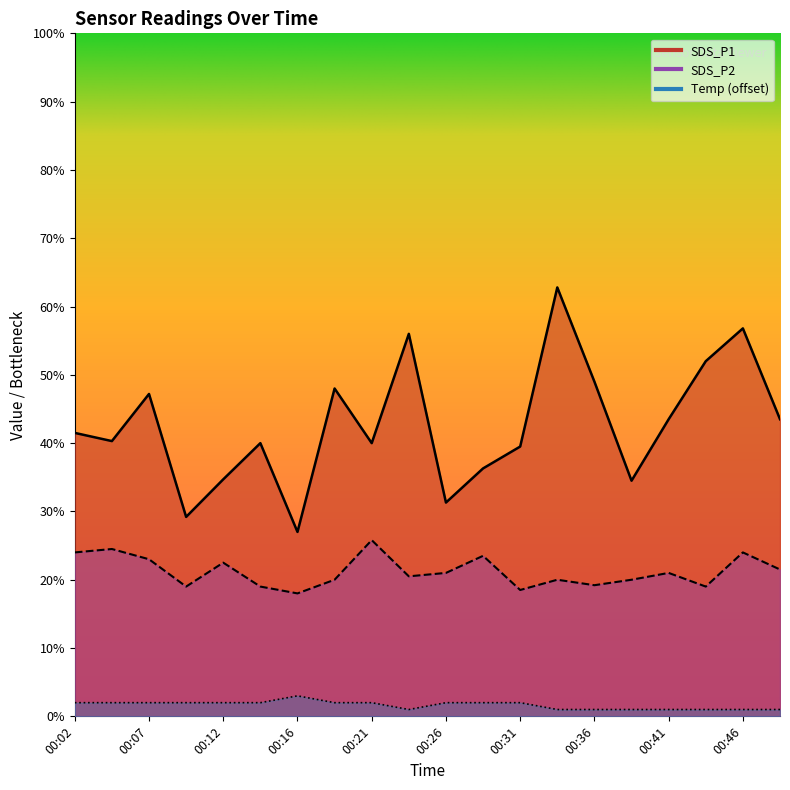

Rank the categories by SDS_P2 value from lowest to highest.

00:16, 00:31, 00:09, 00:14, 00:43, 00:36, 00:19, 00:33, 00:38, 00:24, 00:26, 00:41, 00:48, 00:12, 00:07, 00:29, 00:02, 00:46, 00:04, 00:21